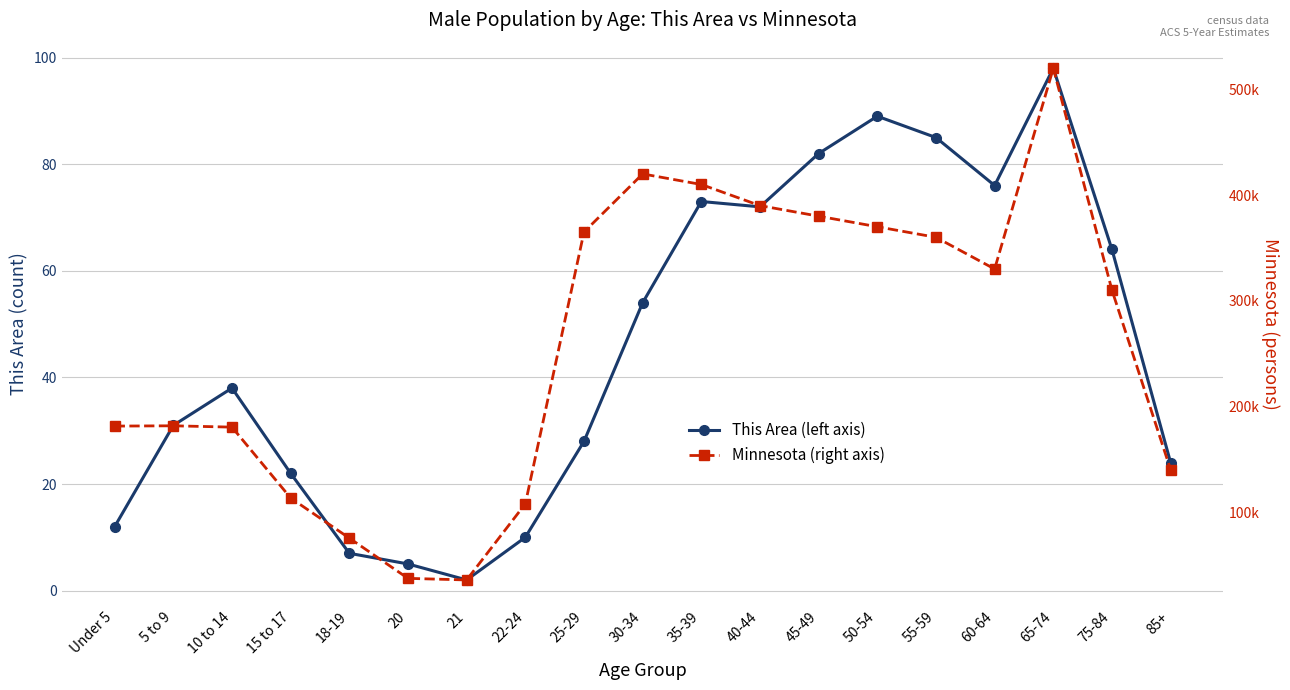

Which series has the widest spread of values?

Minnesota (right axis)